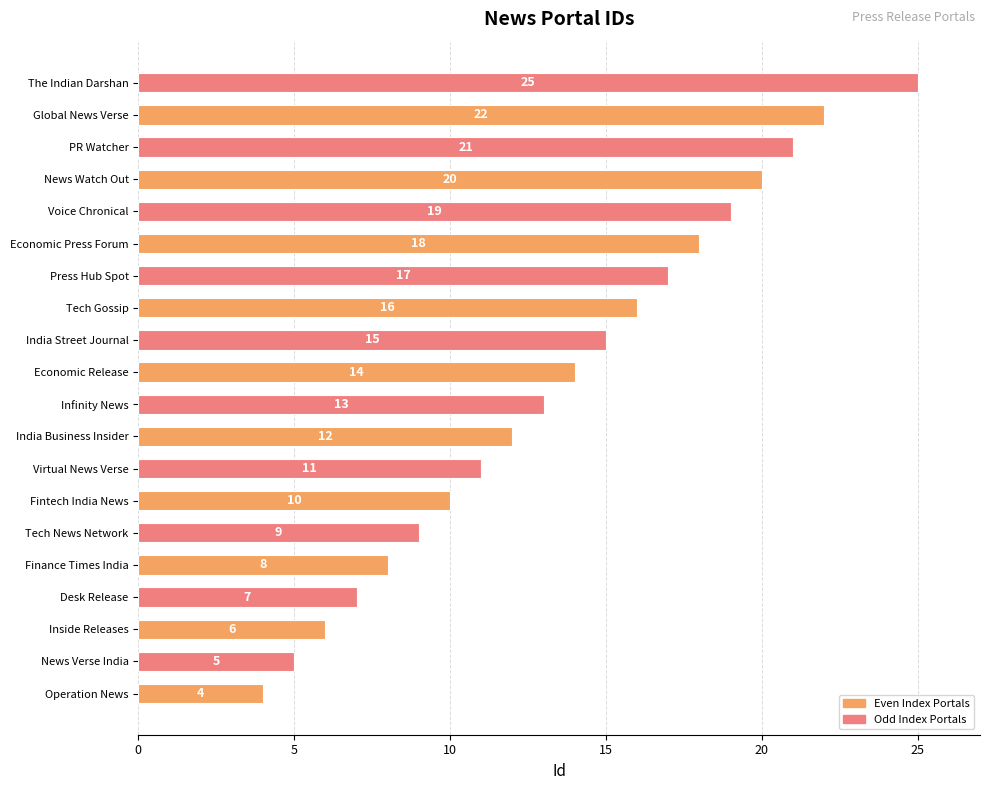

What is the average value?

14